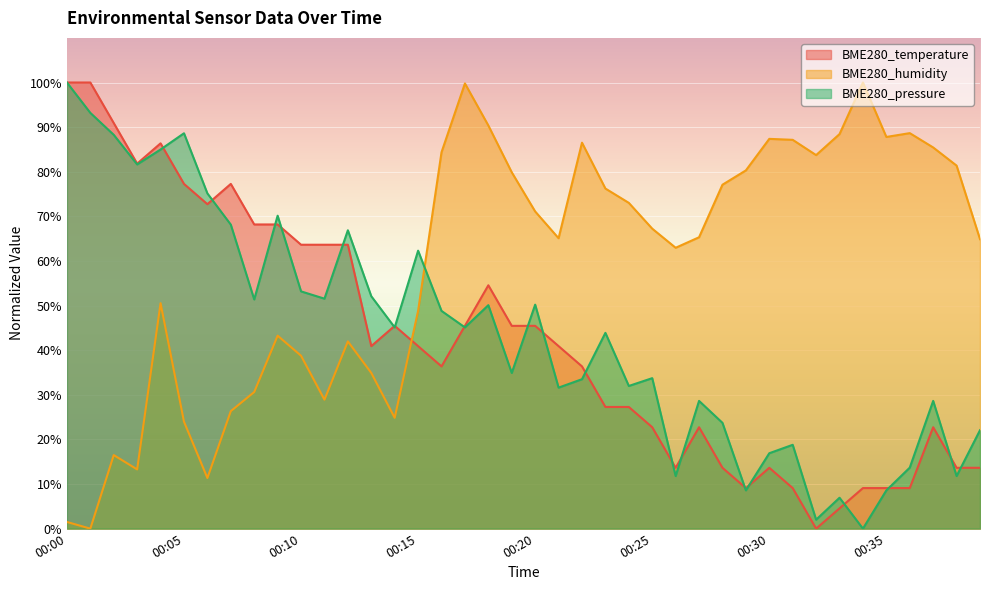

After their last crossing, which series has the higher values: BME280_humidity or BME280_temperature?

BME280_humidity